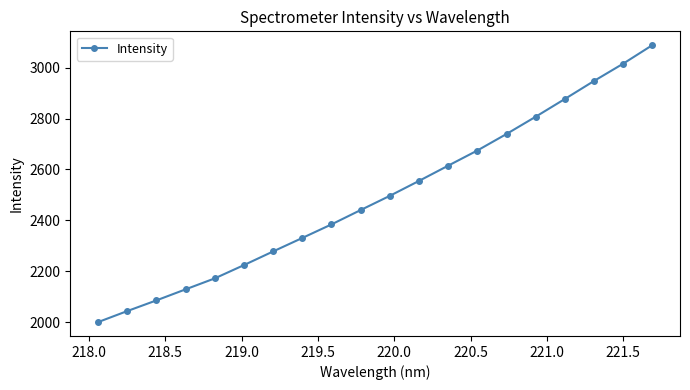

True or false: there are more than 2 points higher than both neighbors.

False